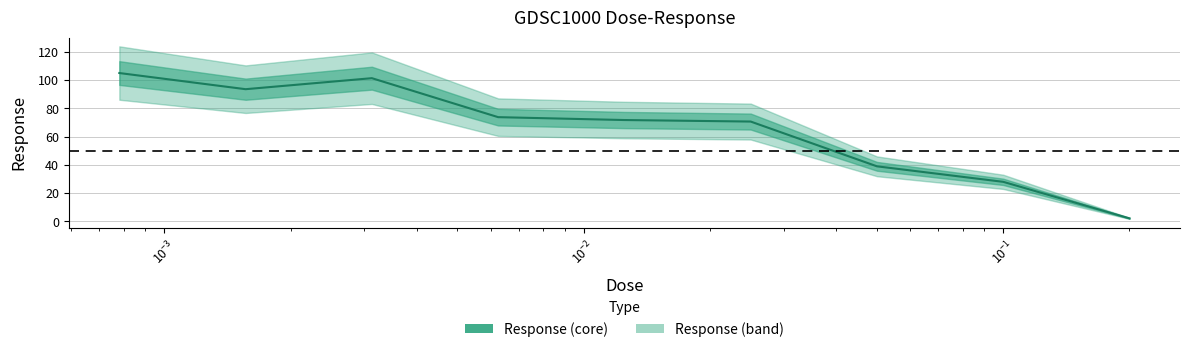

How many data points are less than 71?

4